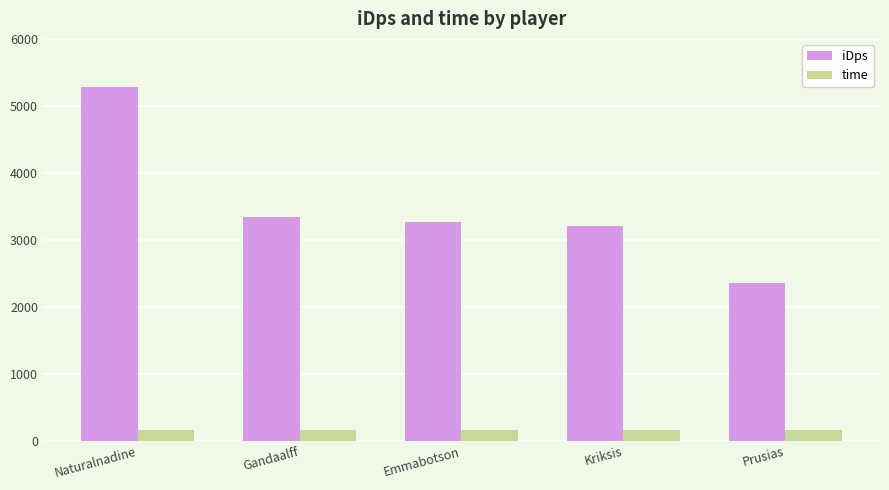

What is the approximate value of iDps at Gandaalff?

3343.4